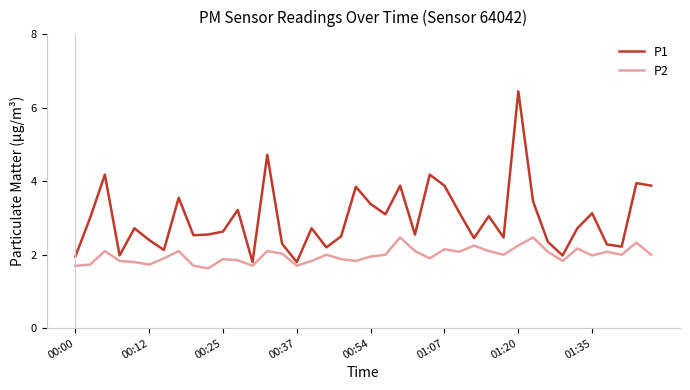

What is the greatest value displayed?

6.5